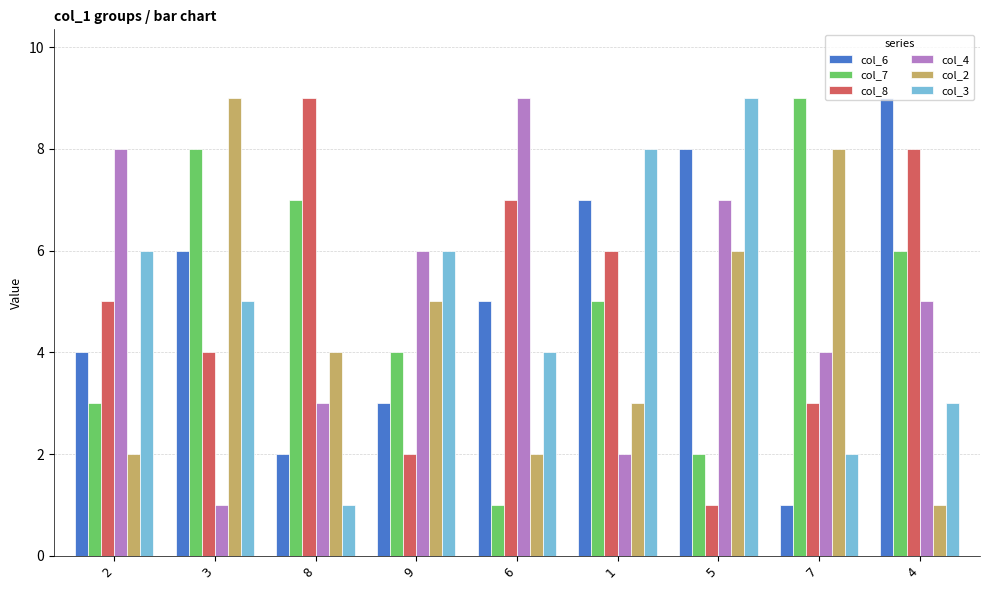

What is the spread (max minus min) of values at 2?

6